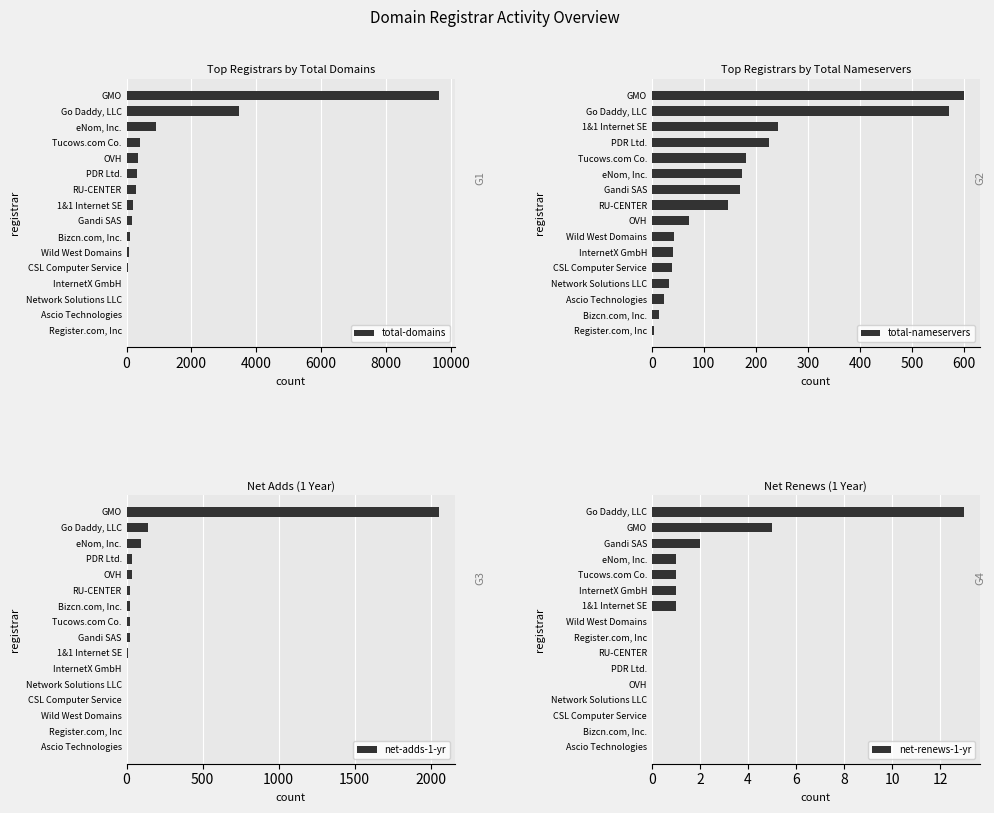

What is the sum of the total-domains values at RU-CENTER and Bizcn.com, Inc.?

397